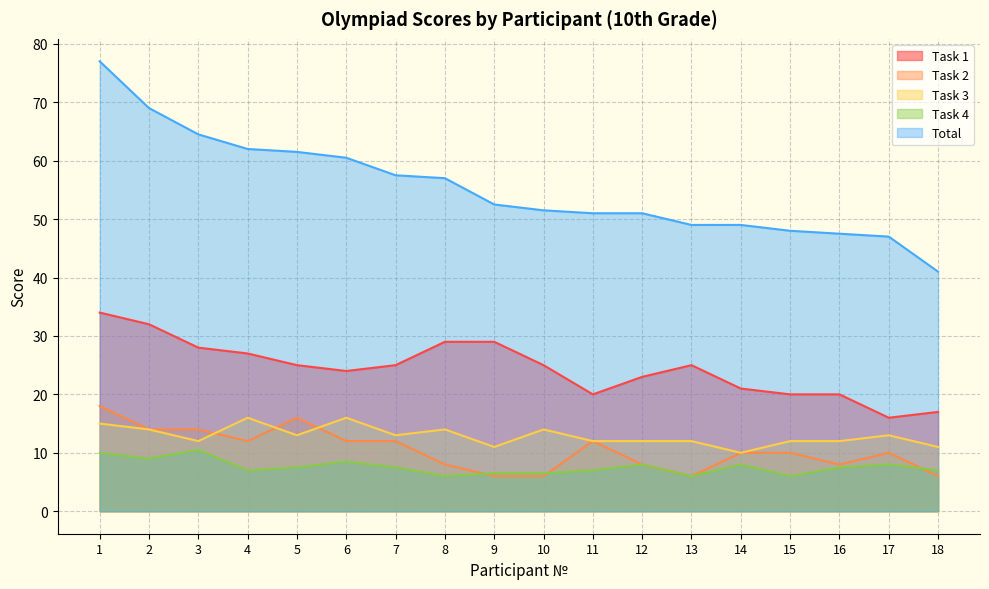

Reading left to right, what are all the values shown in this chart?

Task 1: 34.0	32.0	28.0	27.0	25.0	24.0	25.0	29.0	29.0	25.0	20.0	23.0	25.0	21.0	20.0	20.0	16.0	17.0
Task 2: 18.0	14.0	14.0	12.0	16.0	12.0	12.0	8.0	6.0	6.0	12.0	8.0	6.0	10.0	10.0	8.0	10.0	6.0
Task 3: 15.0	14.0	12.0	16.0	13.0	16.0	13.0	14.0	11.0	14.0	12.0	12.0	12.0	10.0	12.0	12.0	13.0	11.0
Task 4: 10.0	9.0	10.5	7.0	7.5	8.5	7.5	6.0	6.5	6.5	7.0	8.0	6.0	8.0	6.0	7.5	8.0	7.0
Total: 77.0	69.0	64.5	62.0	61.5	60.5	57.5	57.0	52.5	51.5	51.0	51.0	49.0	49.0	48.0	47.5	47.0	41.0